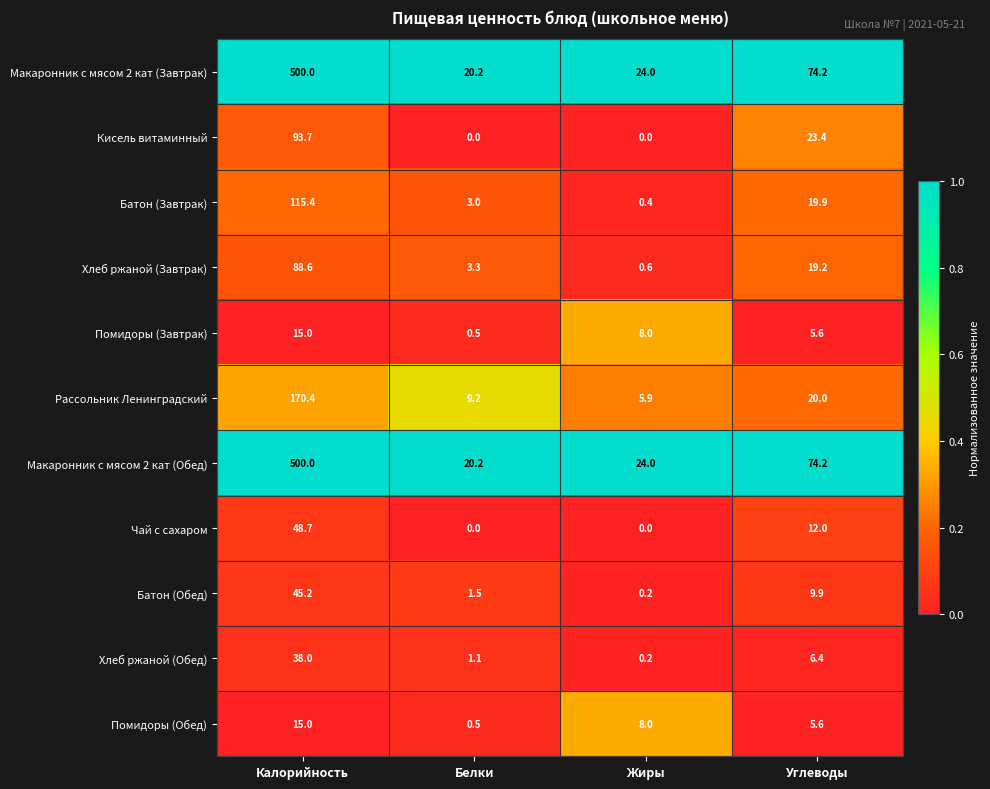

The Батон (Завтрак) series shows 3.0 at Белки. True or false?

True